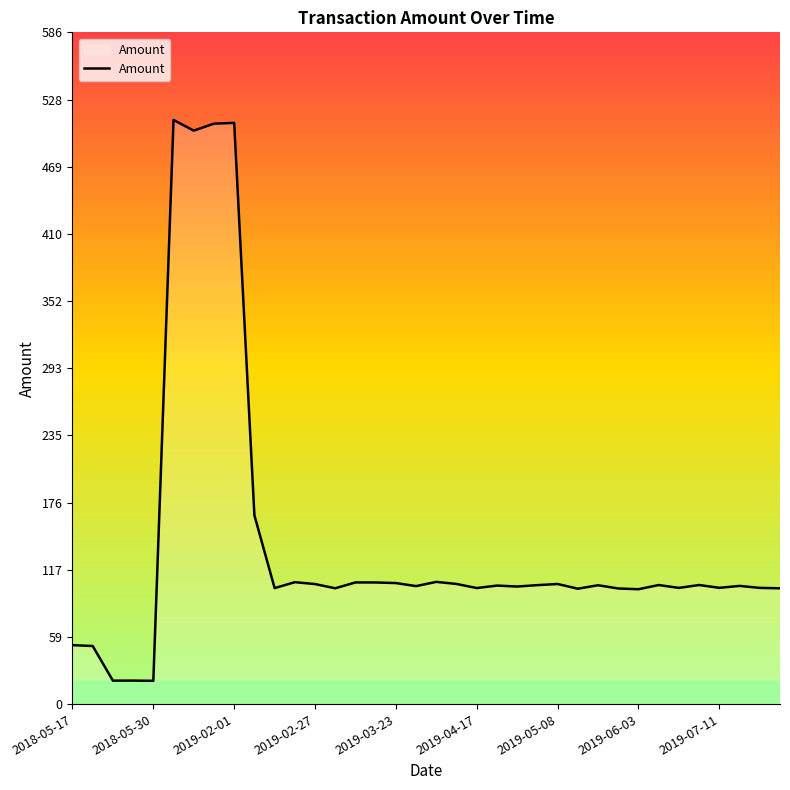

What is the maximum value shown in the chart?

509.9